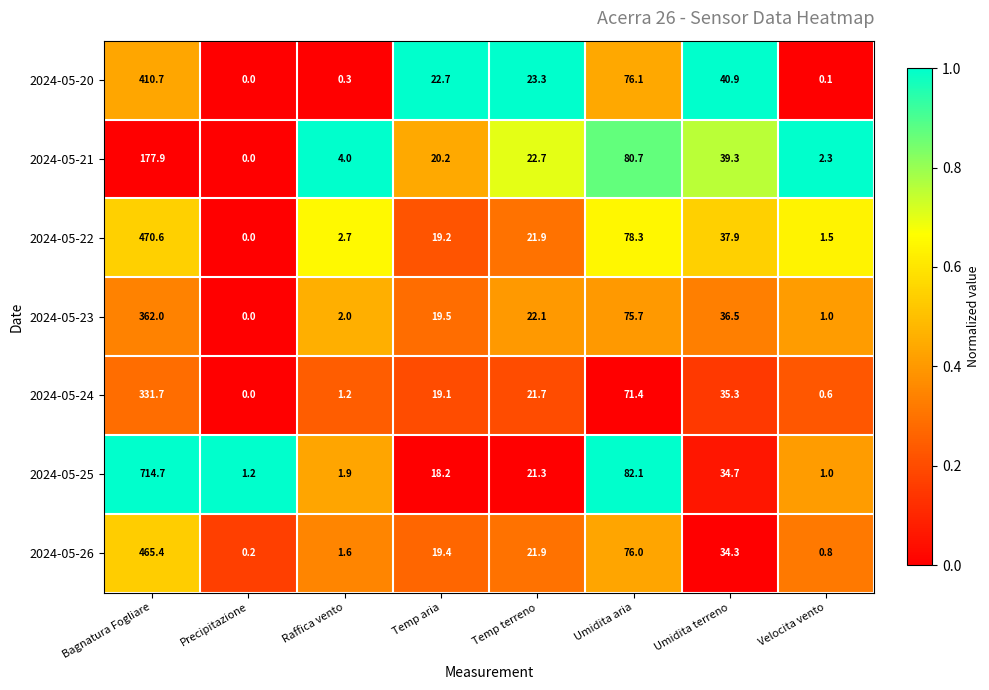

At how many categories does at least one series exceed 0?

8